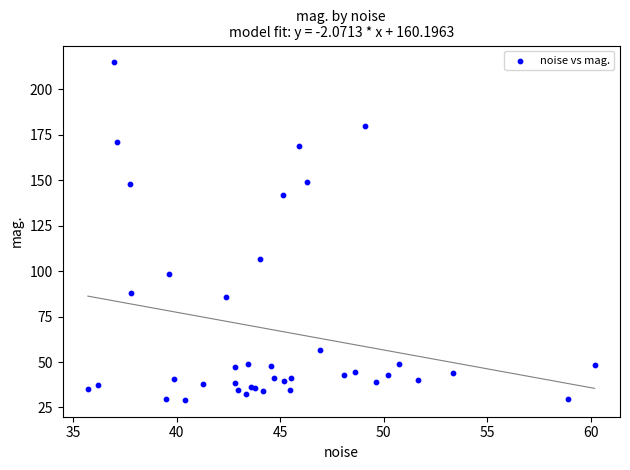

What Y value in the scatter plot is closest to 121?

106.8